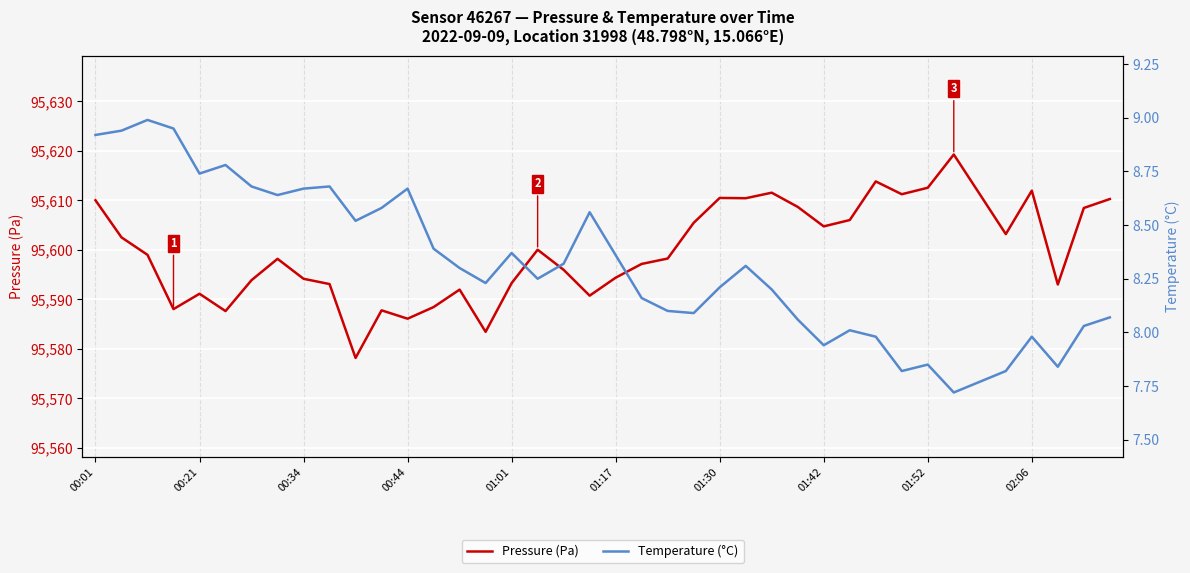

What is the greatest value displayed?

95619.3